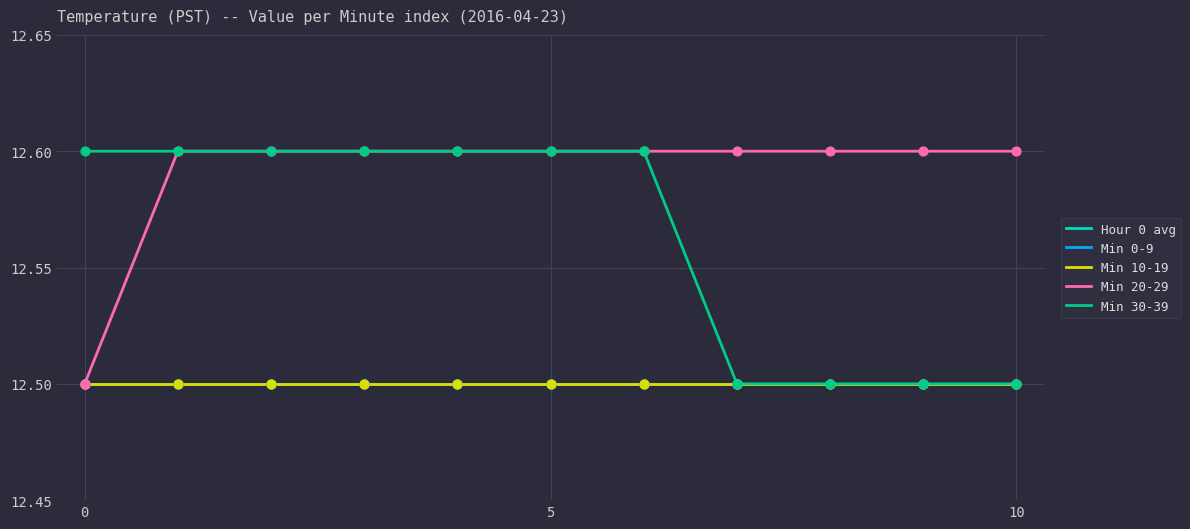

At which category is the sum across all series the highest?

5